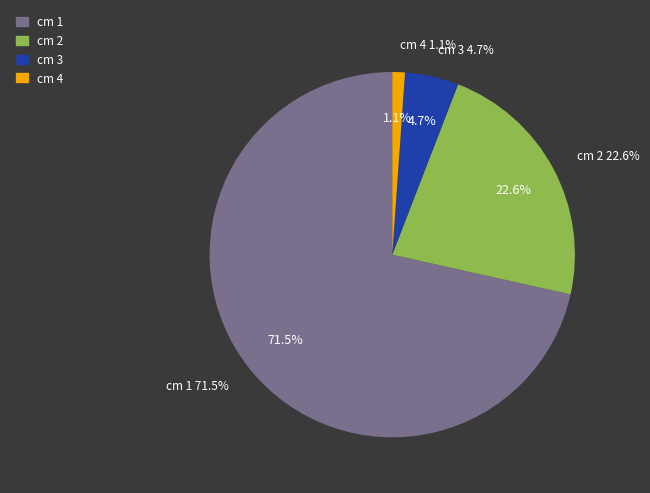

To the nearest percent, what is the difference between the largest and smallest slice percentages?

70%